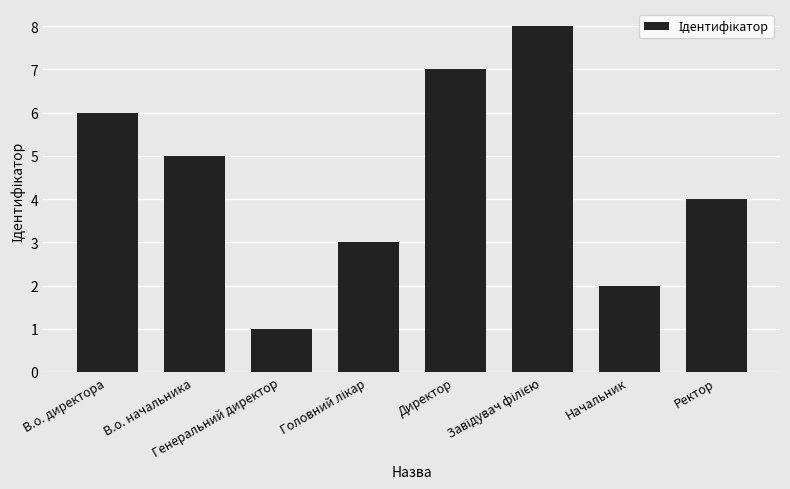

What is the greatest value displayed?

8